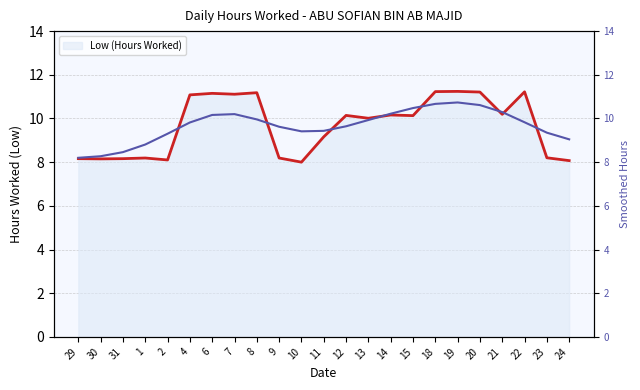

What is the difference between the maximum and minimum values?

2.5